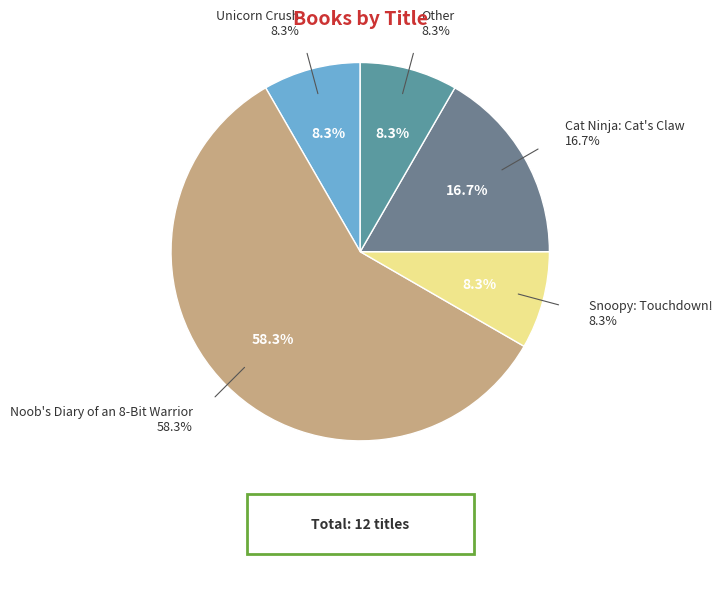

Rank the categories by value from lowest to highest.

Unicorn Crush, Snoopy: Touchdown!, Other, Cat Ninja: Cat's Claw, Noob's Diary of an 8-Bit Warrior